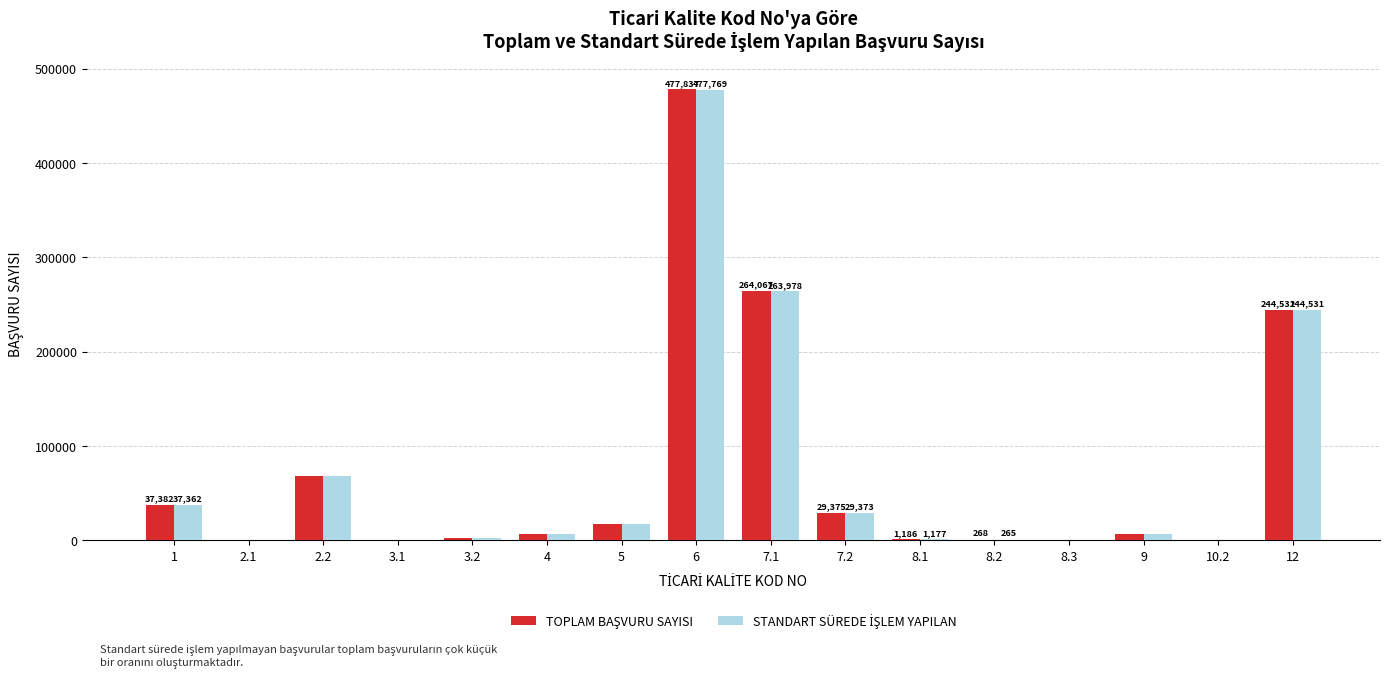

At which category is the sum across all series the highest?

6